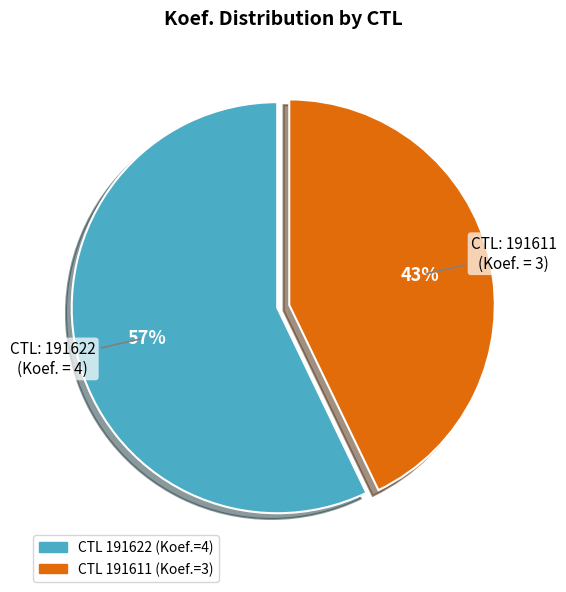

Does any single category account for the majority?

Yes